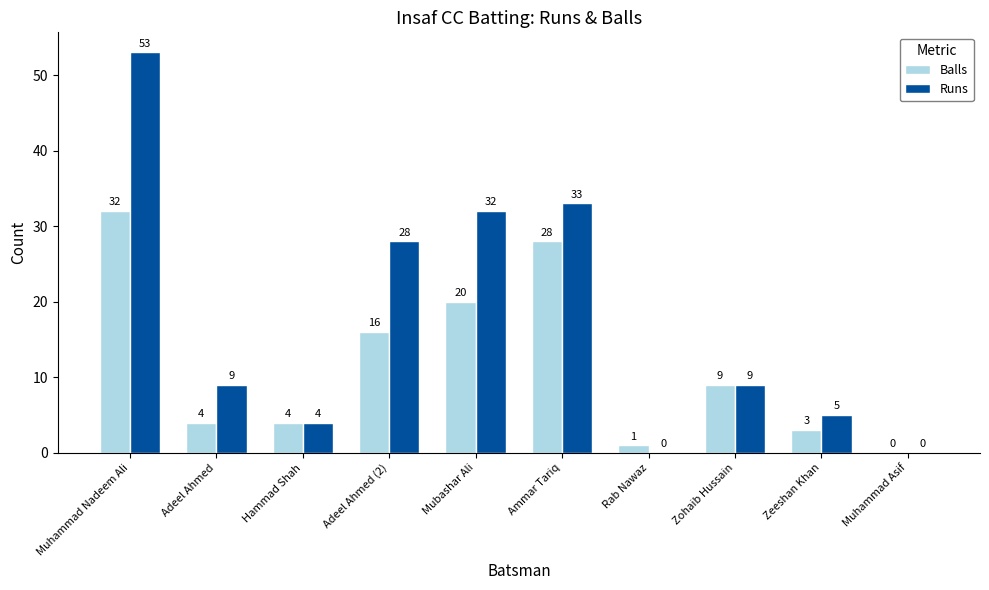

Reading left to right, transcribe all the data shown in this chart.

Balls: Muhammad Nadeem Ali=32	Adeel Ahmed=4	Hammad Shah=4	Adeel Ahmed (2)=16	Mubashar Ali=20	Ammar Tariq=28	Rab Nawaz=1	Zohaib Hussain=9	Zeeshan Khan=3	Muhammad Asif=0
Runs: Muhammad Nadeem Ali=53	Adeel Ahmed=9	Hammad Shah=4	Adeel Ahmed (2)=28	Mubashar Ali=32	Ammar Tariq=33	Rab Nawaz=0	Zohaib Hussain=9	Zeeshan Khan=5	Muhammad Asif=0